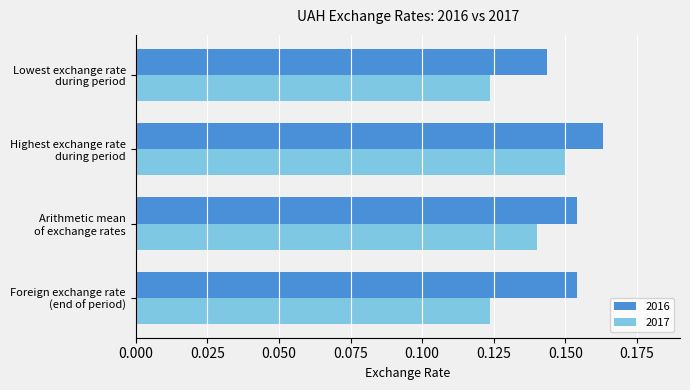

At how many categories does at least one series exceed 0?

4